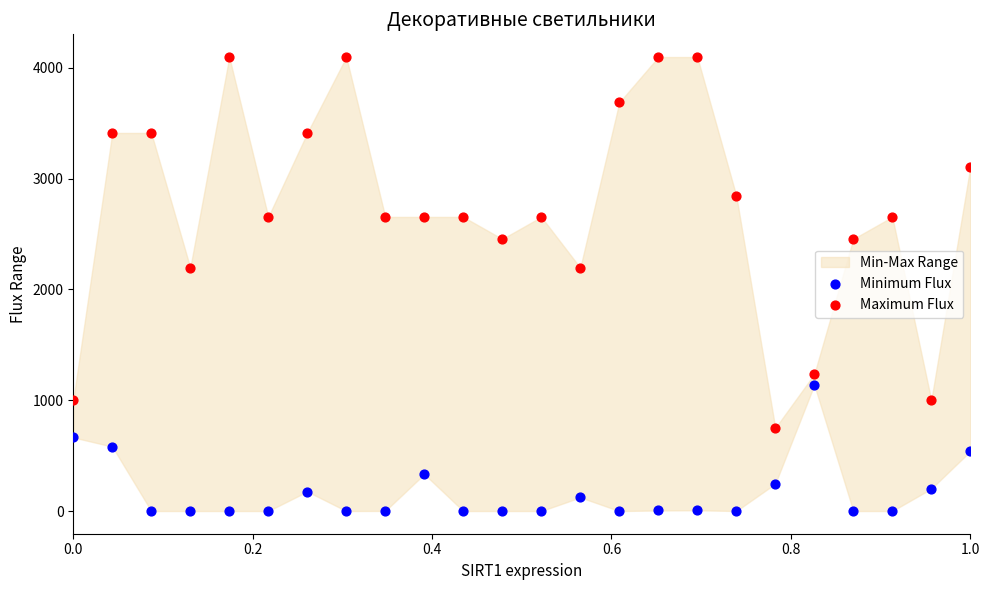

Across all data points, what is the range of X values (max minus min)?

1.0